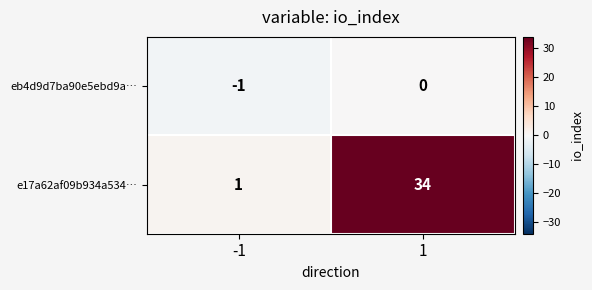

Between -1 and 1, which series saw the biggest shift?

e17a62af09b934a534…